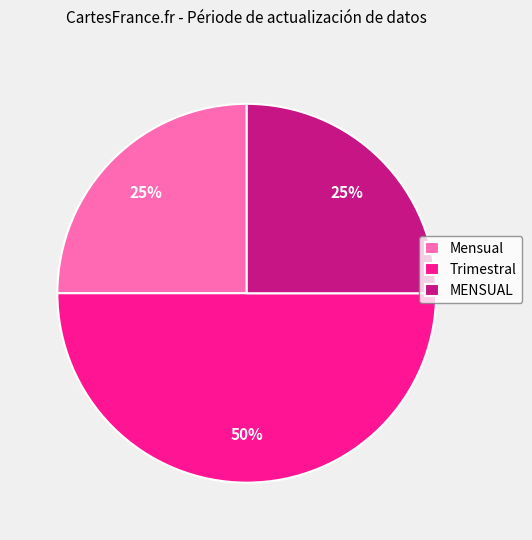

Which category has the biggest portion of the pie?

Trimestral